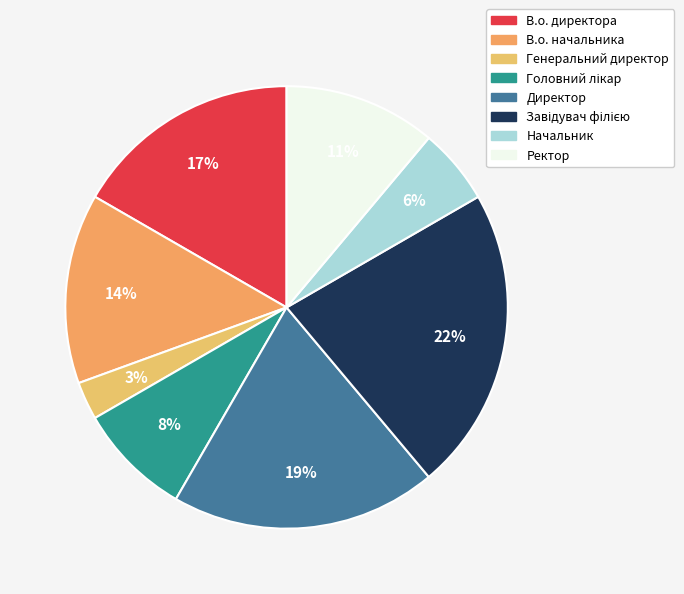

Is В.о. начальника the majority of the pie?

No